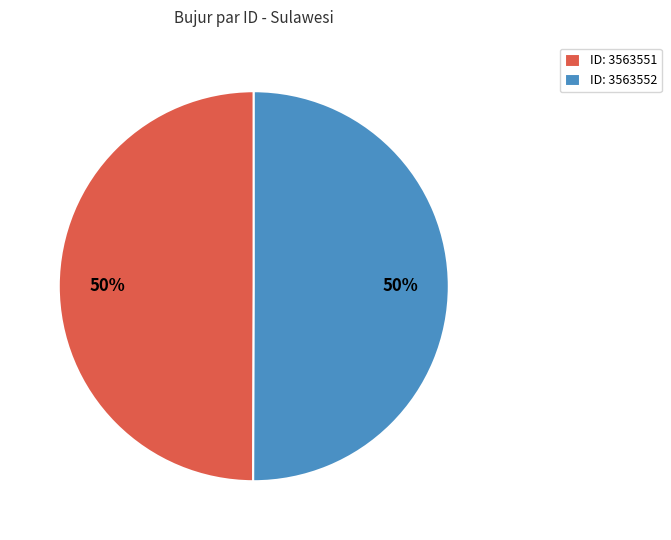

What percentage is the ID: 3563551 slice, to the nearest percent?

50%